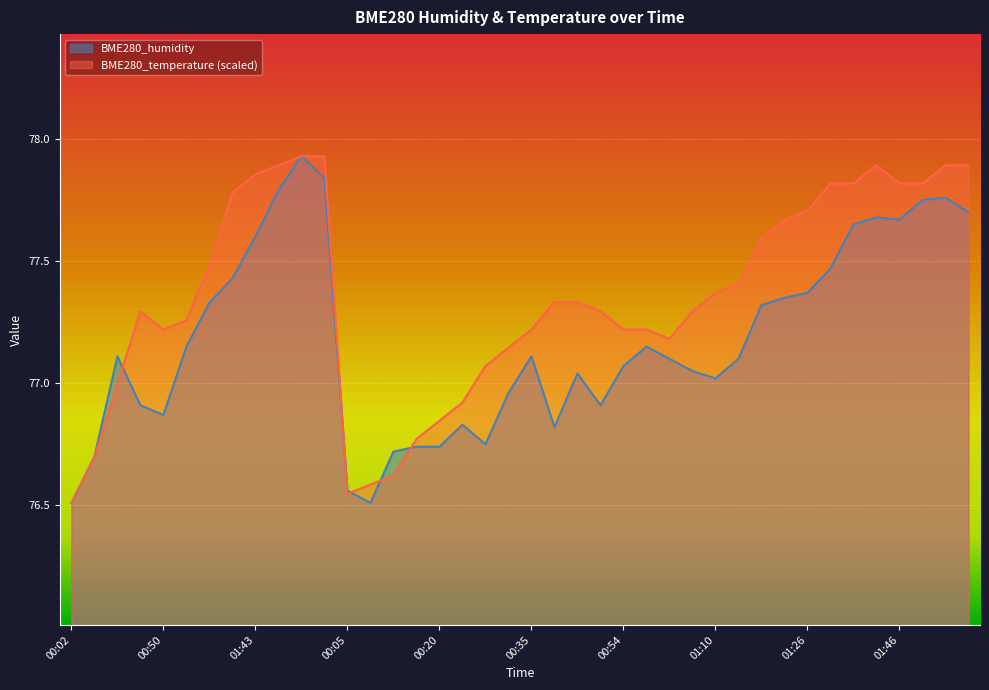

What is the approximate value of BME280_temperature at 01:55?

77.9